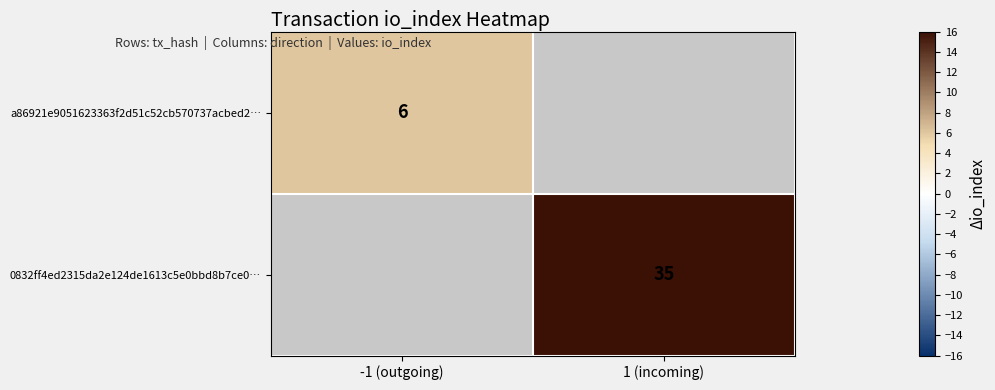

At how many categories does at least one series exceed 31?

1